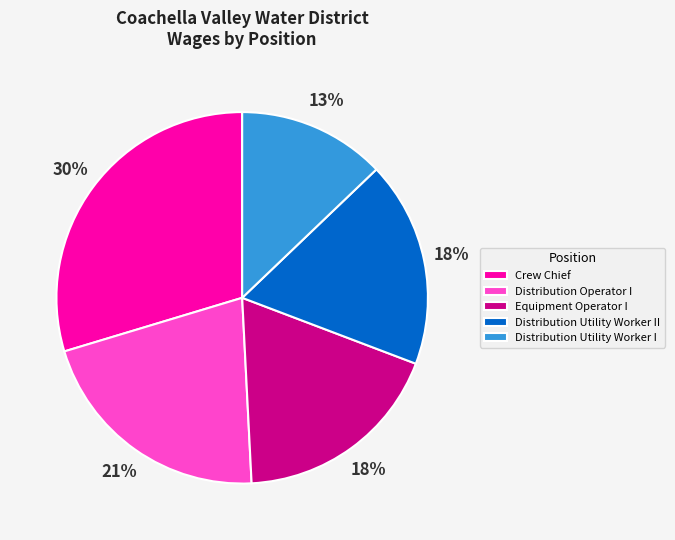

To the nearest percent, what portion does Crew Chief represent?

30%